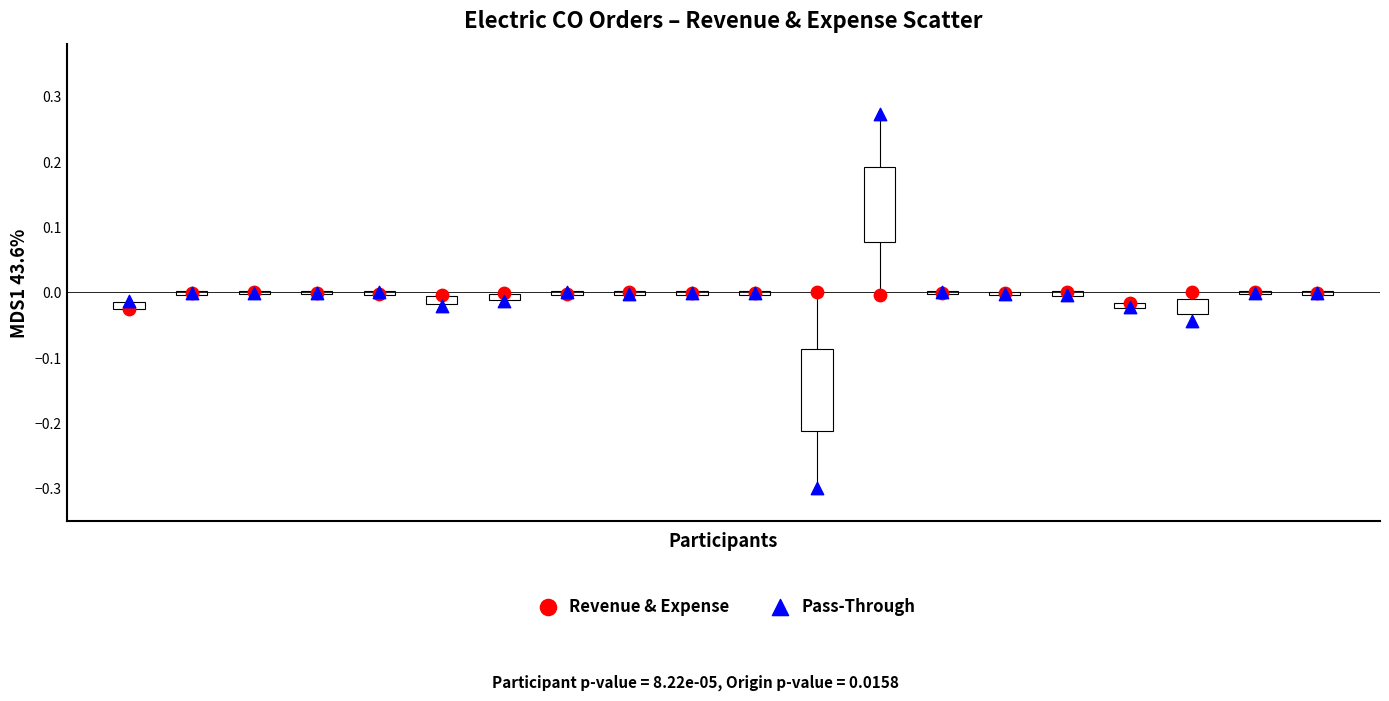

Which series contains the highest Y value?

Pass-Through